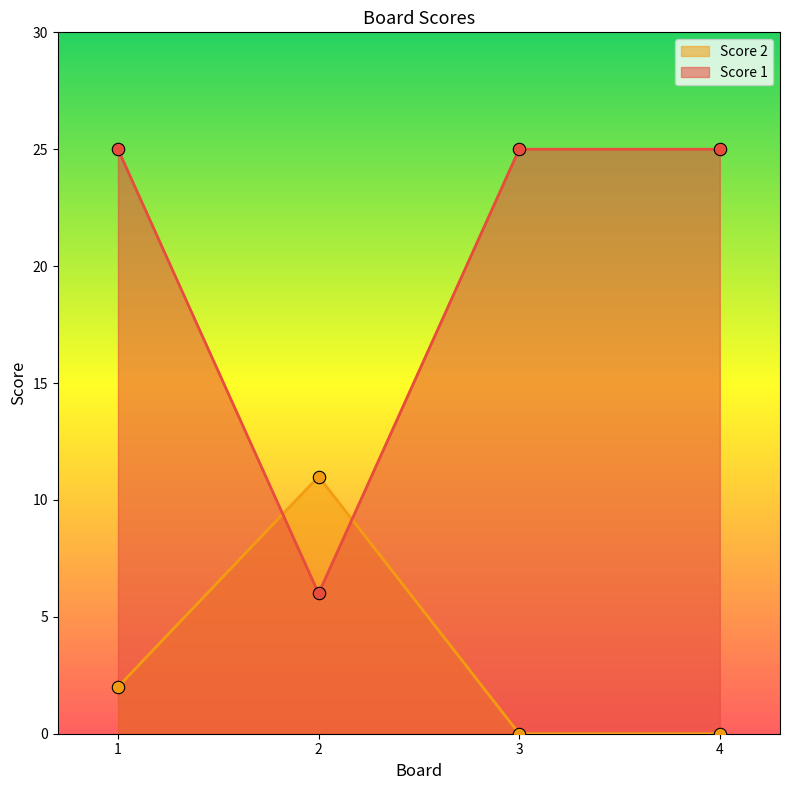

Which series has the widest spread of Y values?

Score 1